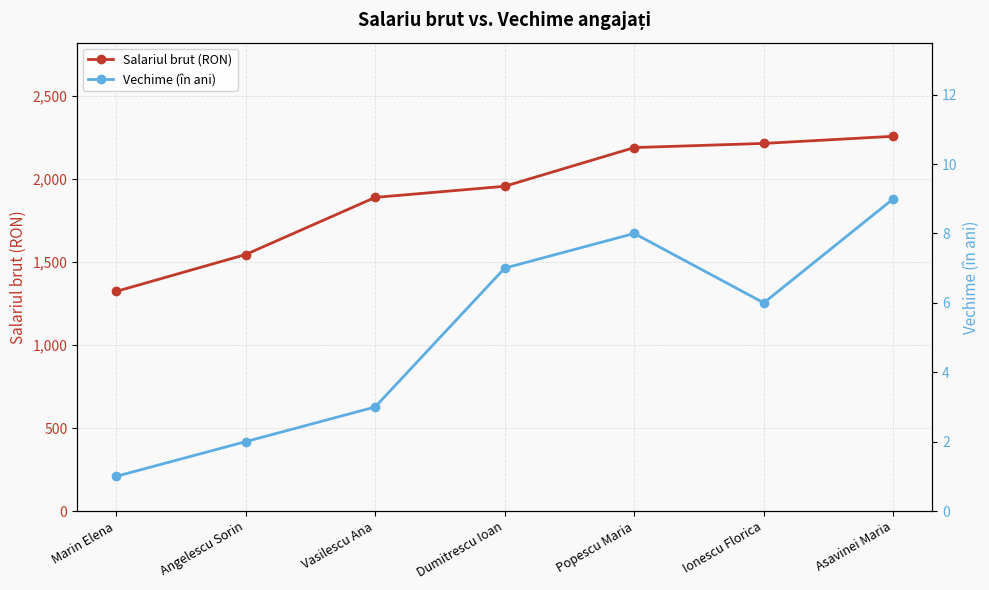

True or false: Salariul brut (RON) and Vechime (în ani) cross at least once.

False